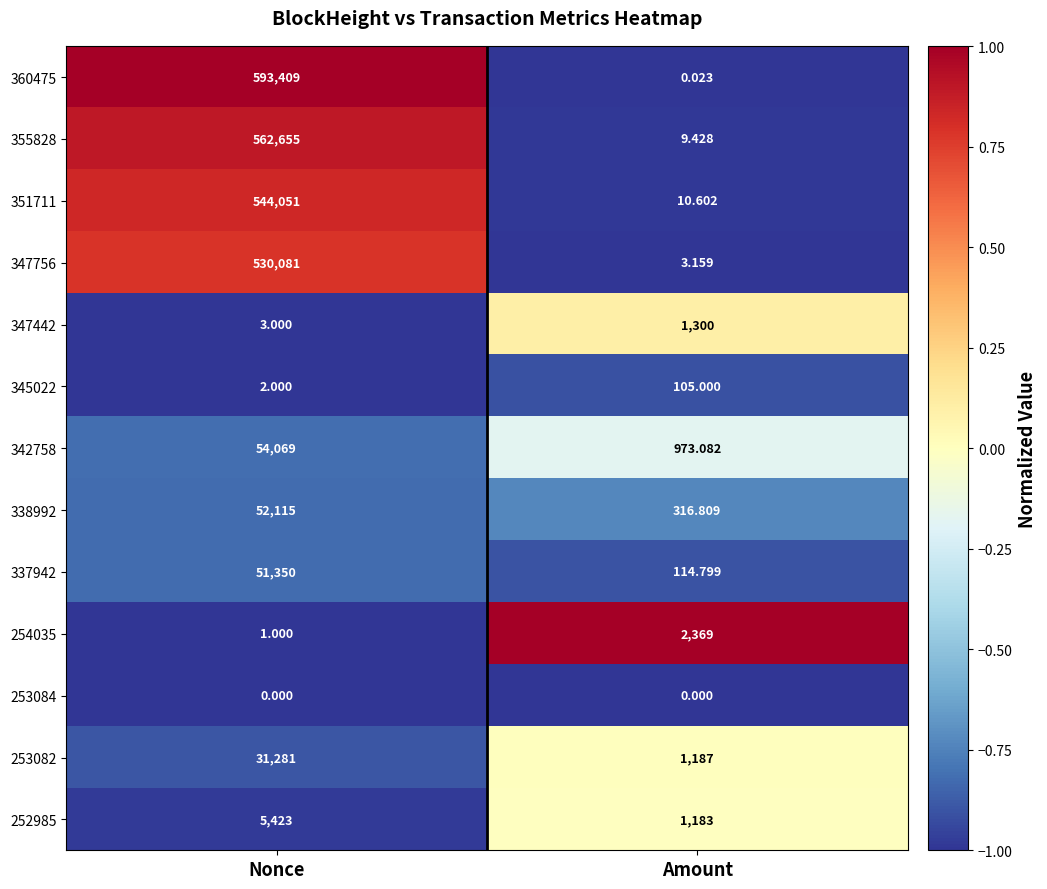

What is the difference between the highest and lowest values at Amount?

2369.0